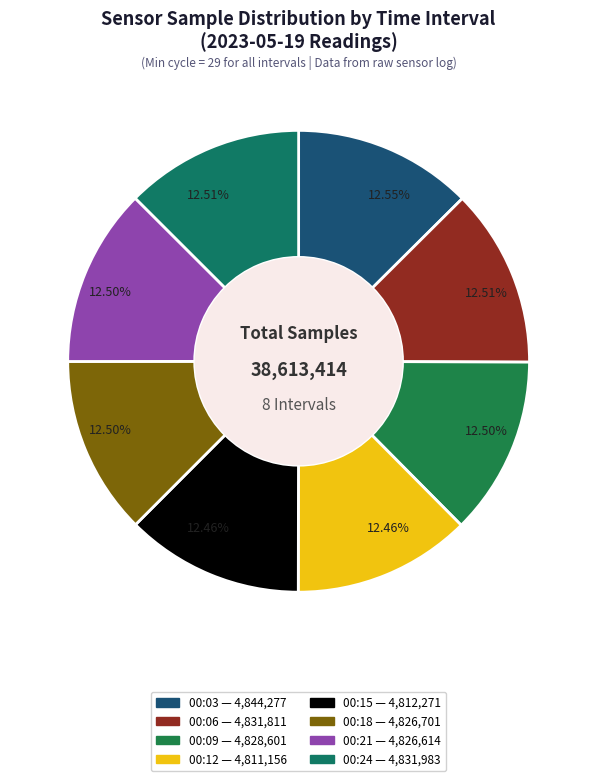

How many slices are in this pie chart?

8